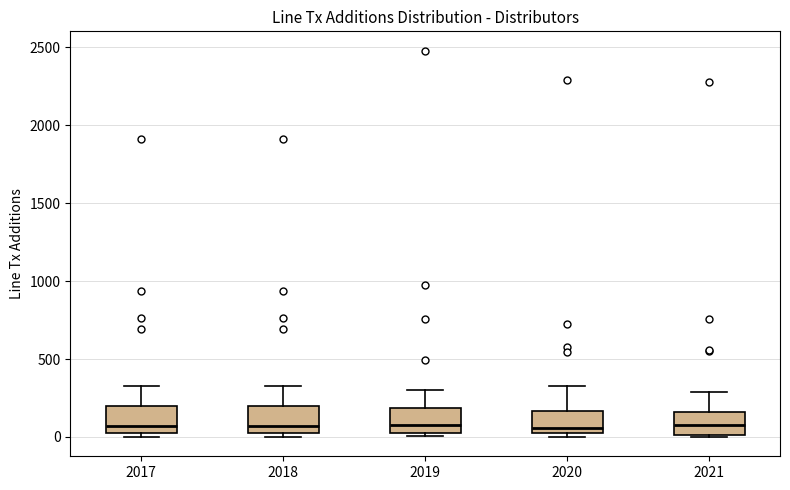

Reading left to right, transcribe this box plot: for each box, give where its median line is, the range the box spans, and where its two whiskers end, as read against the y-axis. The values are not printed on the chart, so give them approximately, as read against the axis.

2017: median 50, box 0 to 200, whiskers 0 (just below the box's lower edge) to 350
2018: median 50, box 0 to 200, whiskers 0 (just below the box's lower edge) to 350
2019: median 100, box 50 to 200, whiskers 0 to 300
2020: median 50, box 0 to 150, whiskers 0 (just below the box's lower edge) to 300
2021: median 100, box 0 to 150, whiskers 0 (just below the box's lower edge) to 300